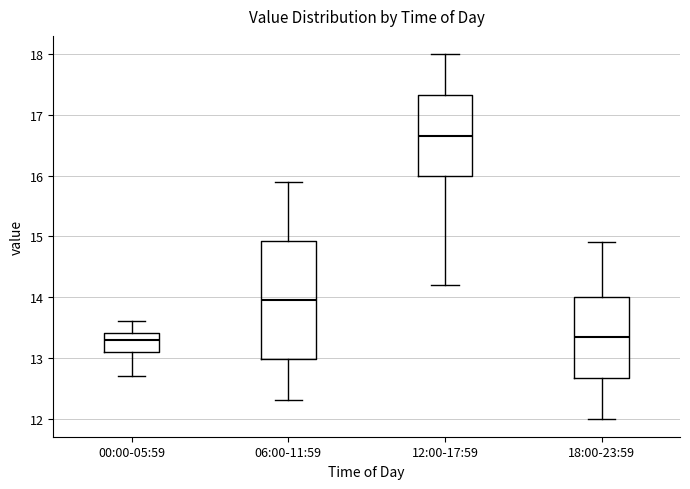

Where does the lower whisker of the box for 18:00-23:59 end on the y-axis? The values are not printed on the chart, so give them approximately, as read against the axis.

12.0